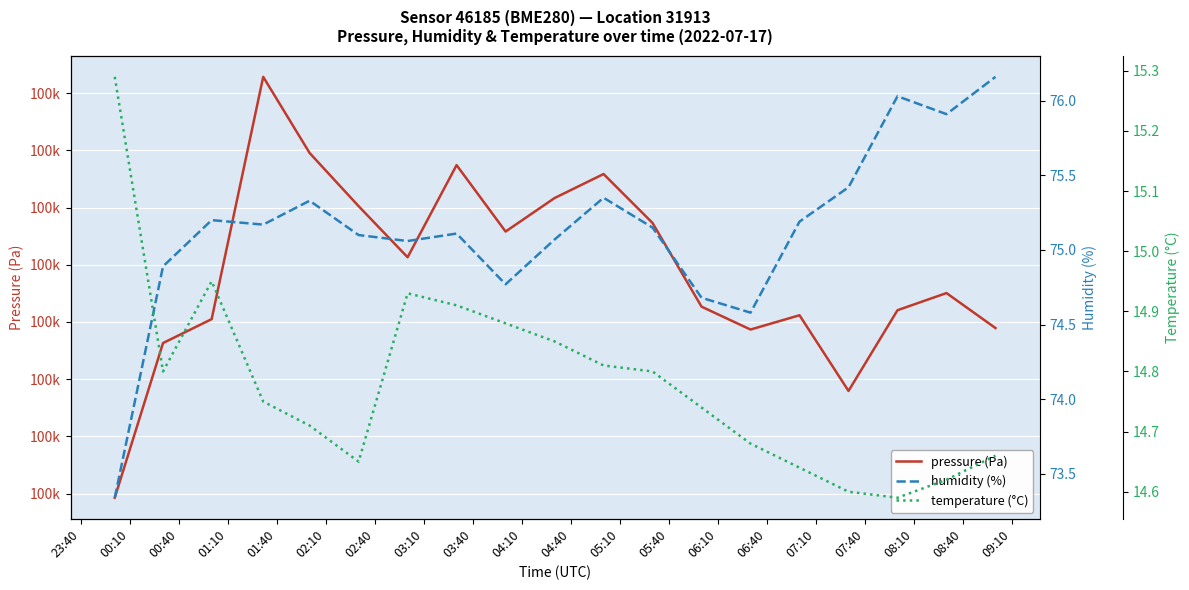

List the labels in order of temperature (°C) value, largest first.

23:40, 00:40, 02:40, 03:10, 03:40, 04:10, 04:40, 00:10, 05:10, 01:10, 05:40, 01:40, 06:10, 08:40, 02:10, 06:40, 08:10, 07:10, 07:40